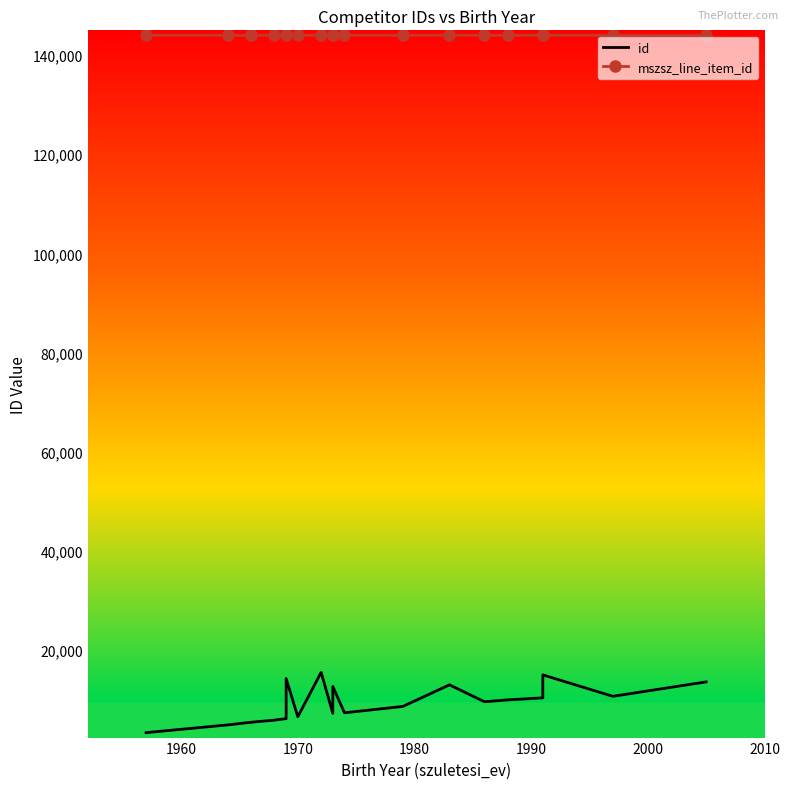

True or false: id and mszsz_line_item_id cross at least once.

False